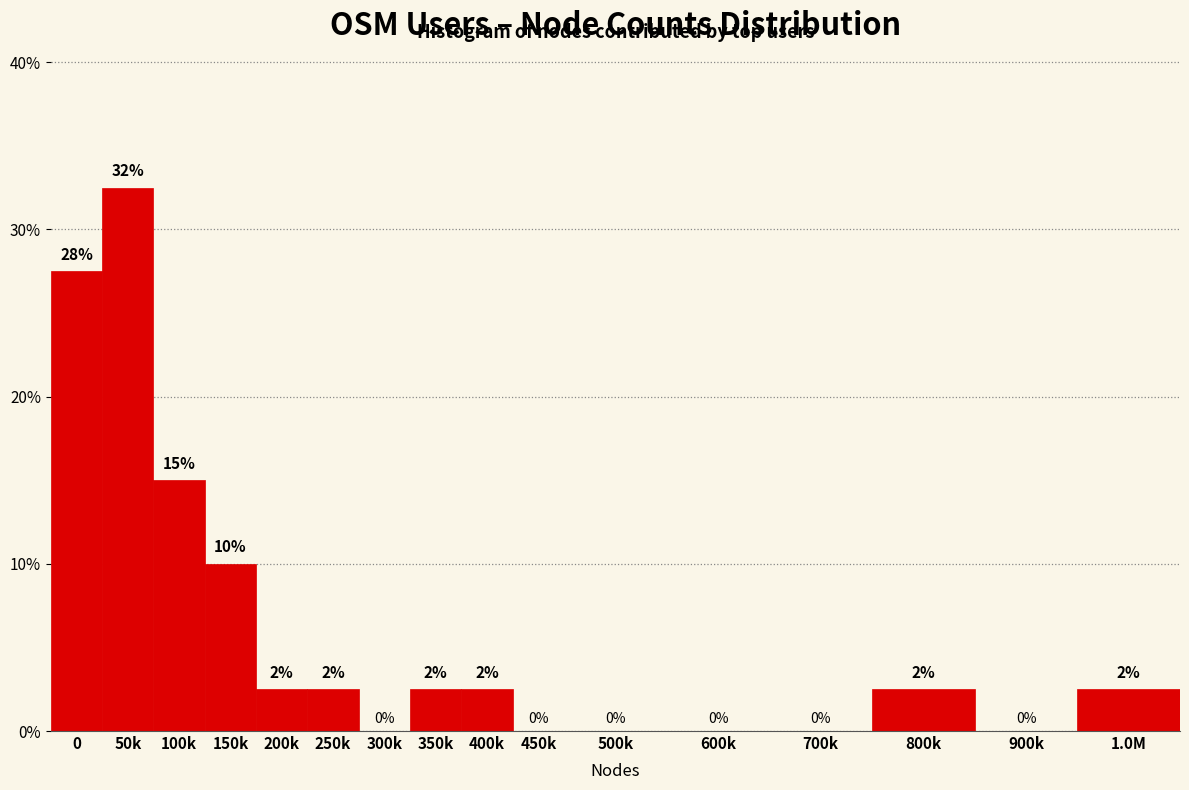

What is the approximate value at 200k?

2.5